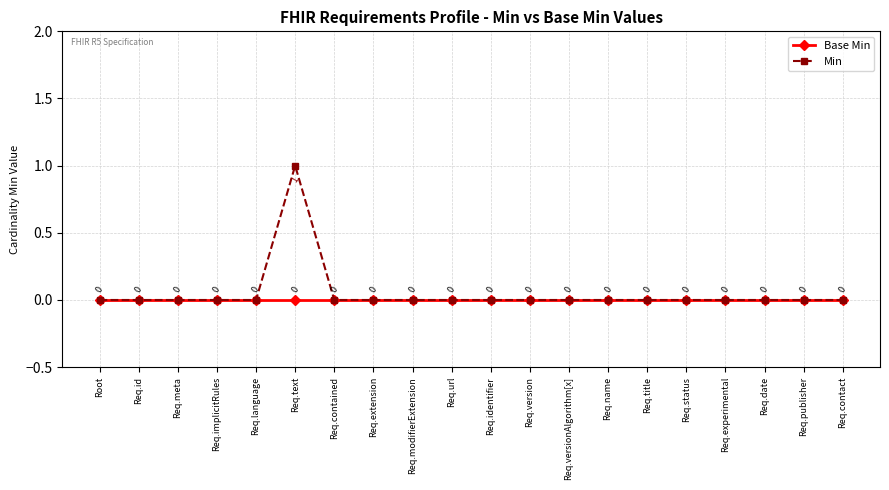

List the series in order of their overall mean, highest first.

Min, Base Min